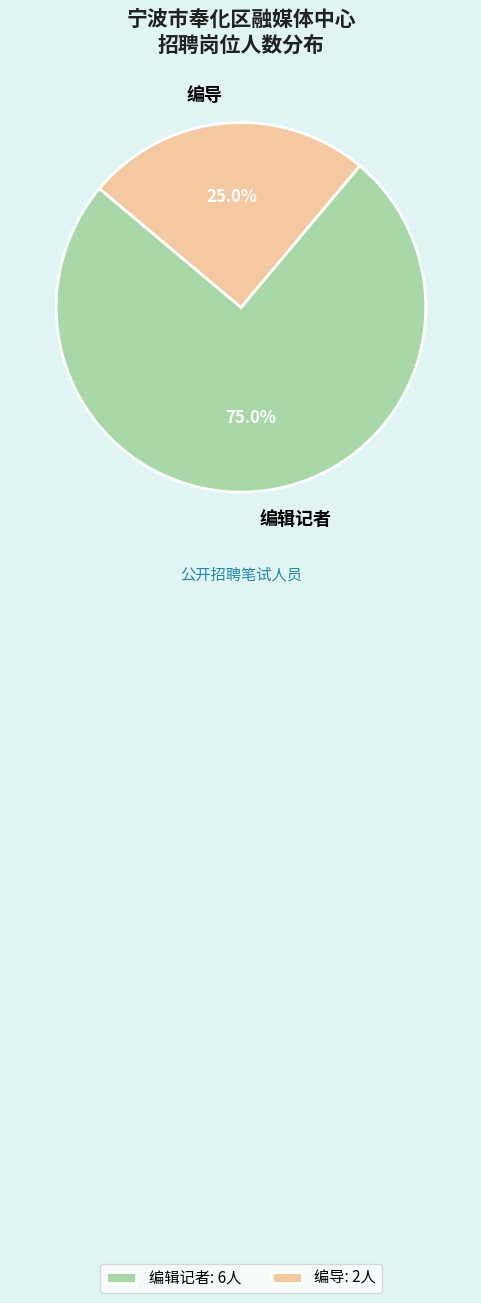

Is it true that 编辑记者 is 75% of the pie?

True